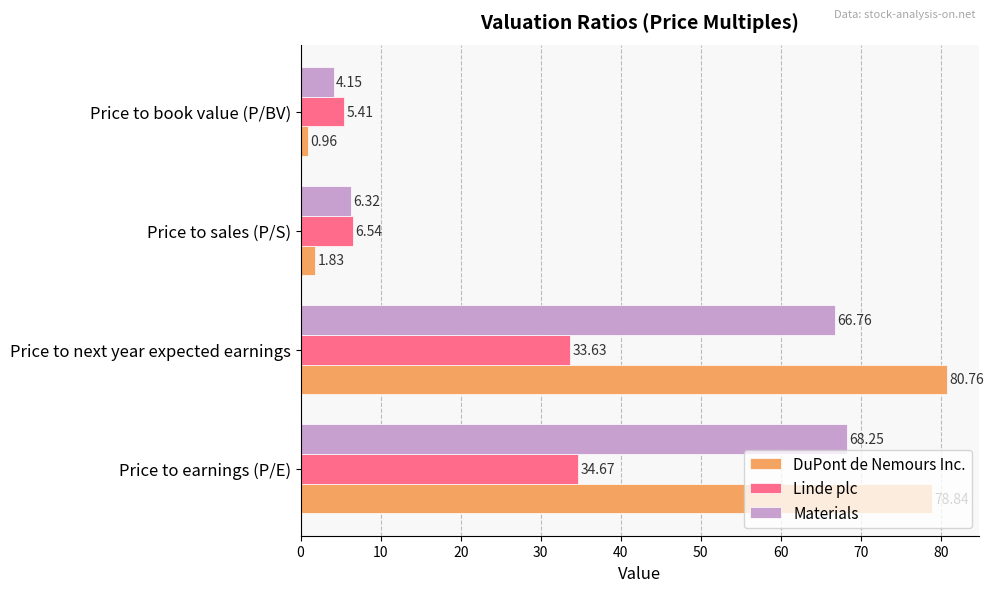

At how many categories does at least one series exceed 23?

2